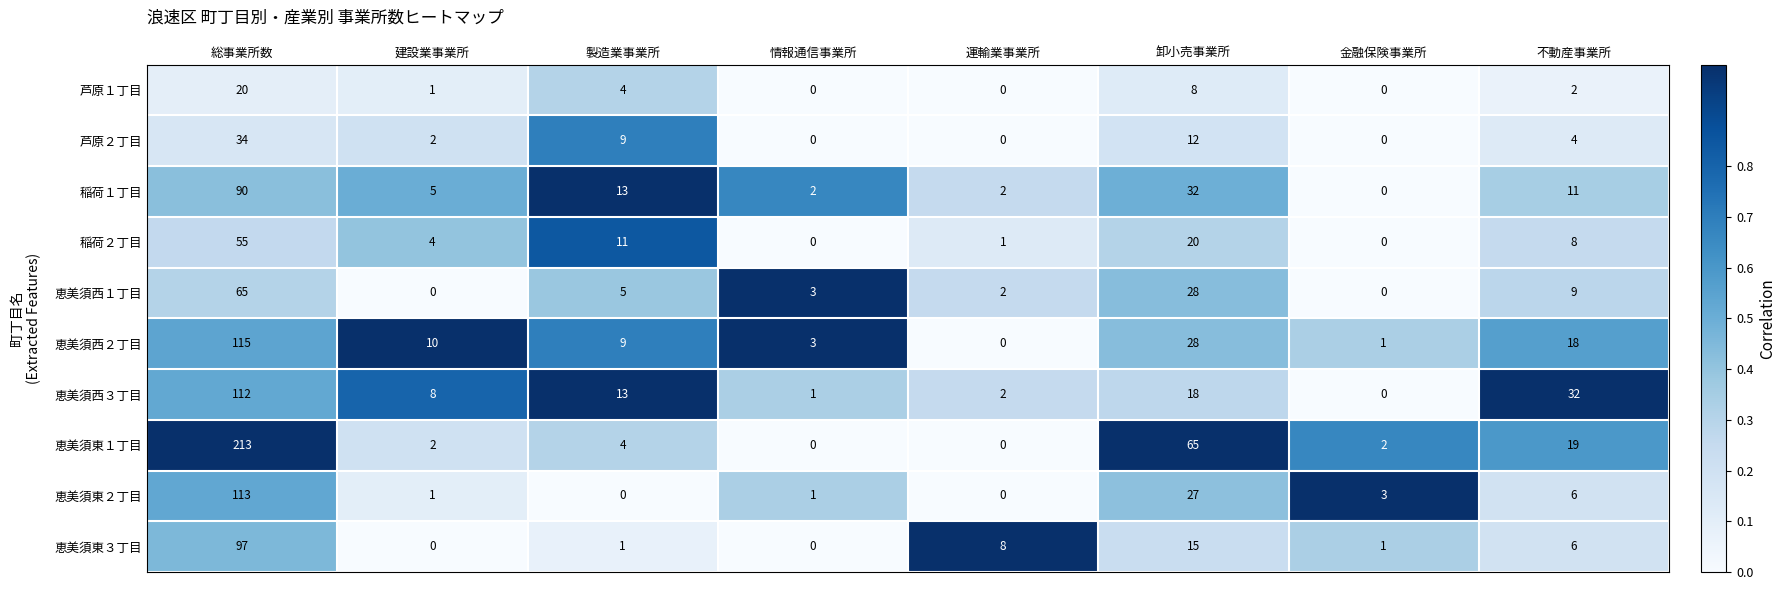

What is the average value of the 稲荷１丁目 series?

19